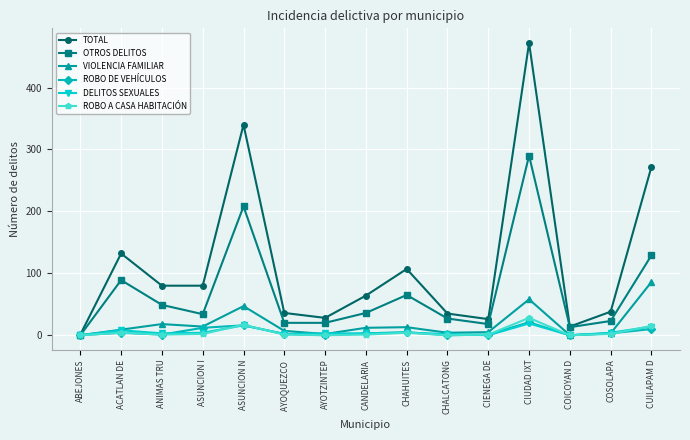

Where is the first local maximum for TOTAL?

ACATLAN DE